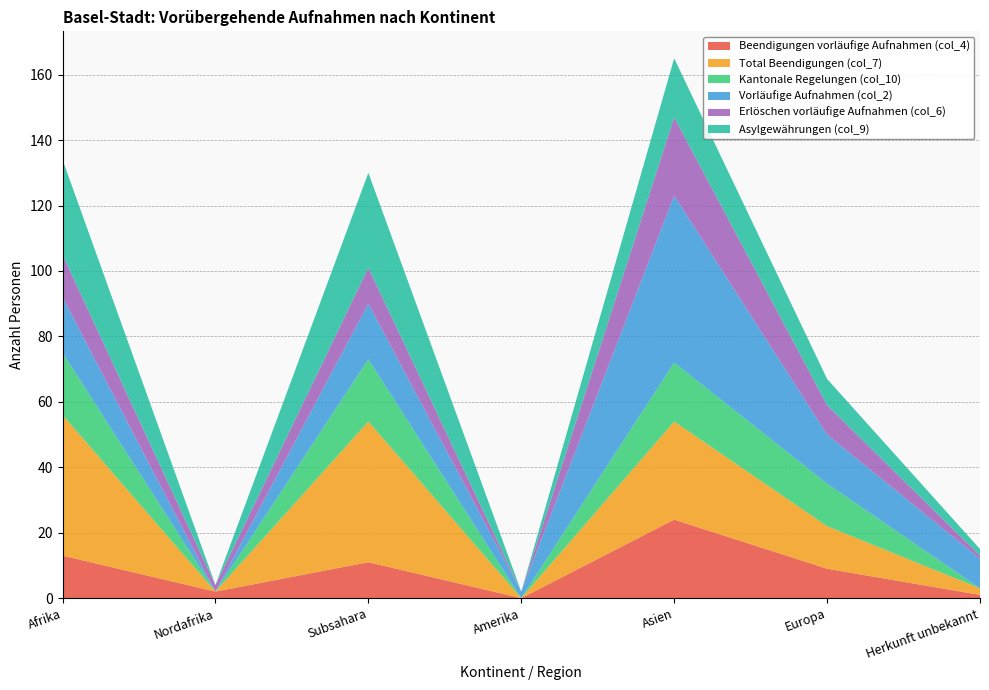

Reading right to left, extract all data points from this chart.

Beendigungen vorläufige Aufnahmen (col_4): Herkunft unbekannt=1	Europa=9	Asien=24	Amerika=0	Subsahara=11	Nordafrika=2	Afrika=13
Total Beendigungen (col_7): Herkunft unbekannt=2	Europa=13	Asien=30	Amerika=0	Subsahara=43	Nordafrika=0	Afrika=43
Kantonale Regelungen (col_10): Herkunft unbekannt=0	Europa=13	Asien=18	Amerika=0	Subsahara=19	Nordafrika=0	Afrika=19
Vorläufige Aufnahmen (col_2): Herkunft unbekannt=9	Europa=15	Asien=51	Amerika=2	Subsahara=17	Nordafrika=0	Afrika=17
Erlöschen vorläufige Aufnahmen (col_6): Herkunft unbekannt=1	Europa=9	Asien=24	Amerika=0	Subsahara=11	Nordafrika=2	Afrika=13
Asylgewährungen (col_9): Herkunft unbekannt=2	Europa=8	Asien=18	Amerika=0	Subsahara=29	Nordafrika=0	Afrika=29